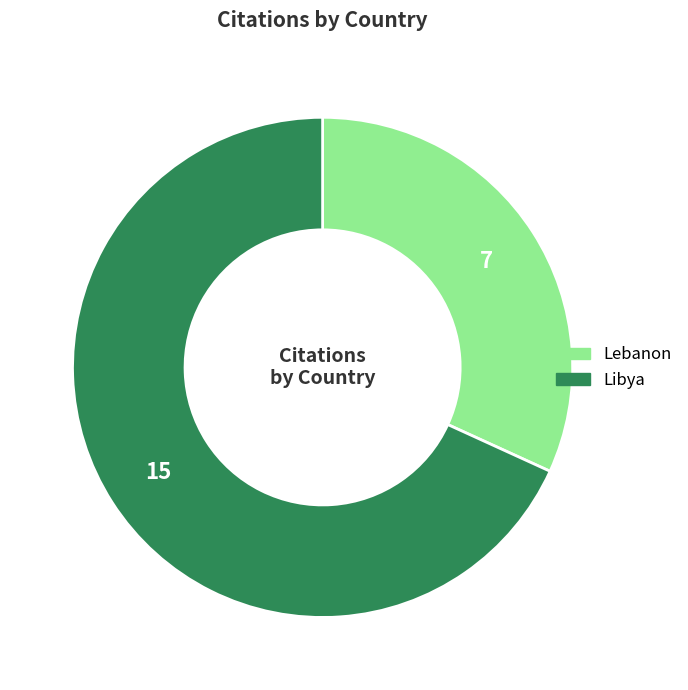

Rank the categories by value from lowest to highest.

Lebanon, Libya